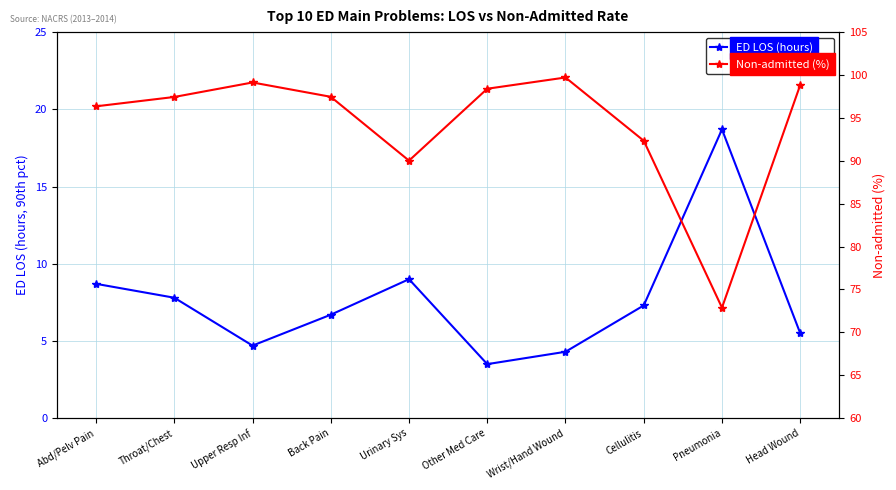

What is the label of the 10th point from the right?

Abd/Pelv Pain